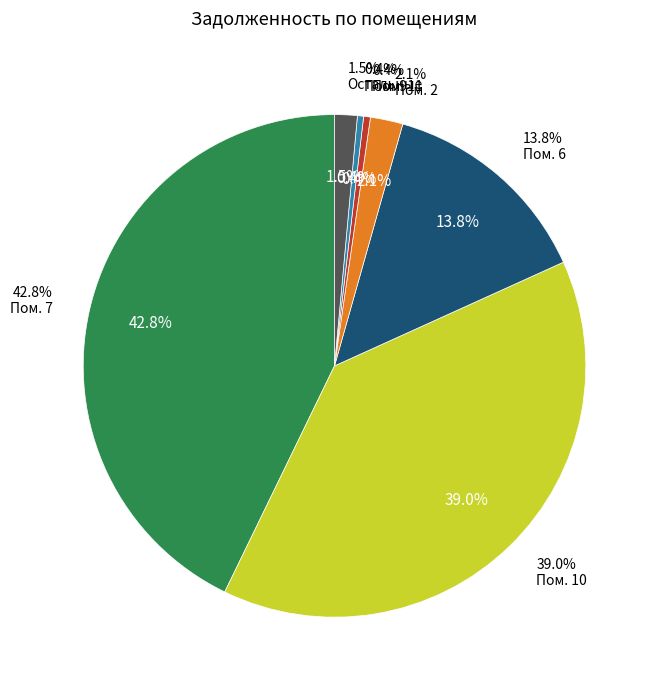

Does 2 represent more than half of the total?

No